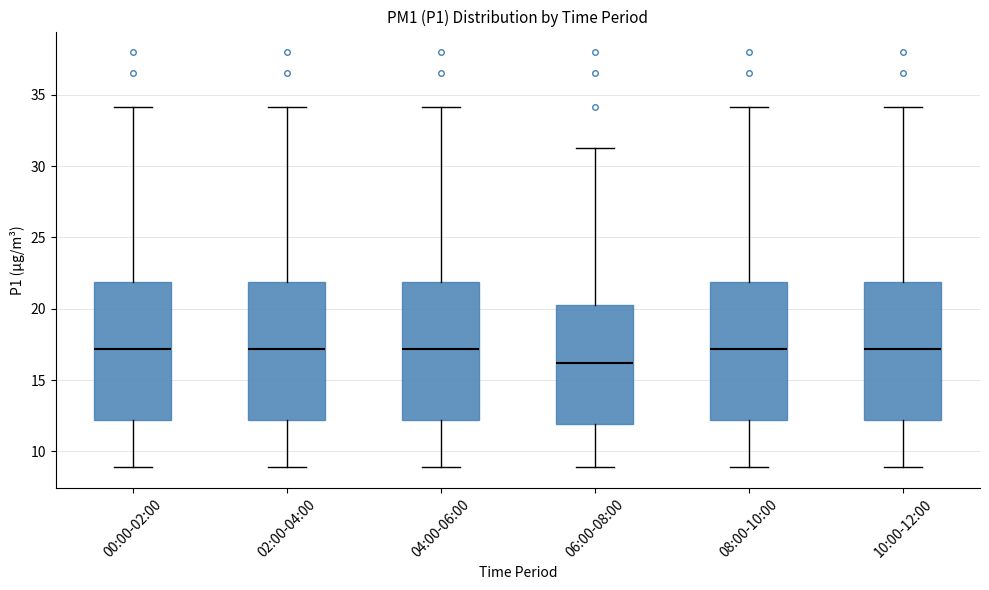

Reading left to right, read every box against the y-axis: the position of its median line, the range the box covers, and the ends of its whiskers. The values are not printed on the chart, so give them approximately, as read against the axis.

00:00-02:00: median 17.0, box 12.0 to 22.0, whiskers 9.0 to 34.0
02:00-04:00: median 17.0, box 12.0 to 22.0, whiskers 9.0 to 34.0
04:00-06:00: median 17.0, box 12.0 to 22.0, whiskers 9.0 to 34.0
06:00-08:00: median 16.0, box 12.0 to 20.5, whiskers 9.0 to 31.5
08:00-10:00: median 17.0, box 12.0 to 22.0, whiskers 9.0 to 34.0
10:00-12:00: median 17.0, box 12.0 to 22.0, whiskers 9.0 to 34.0